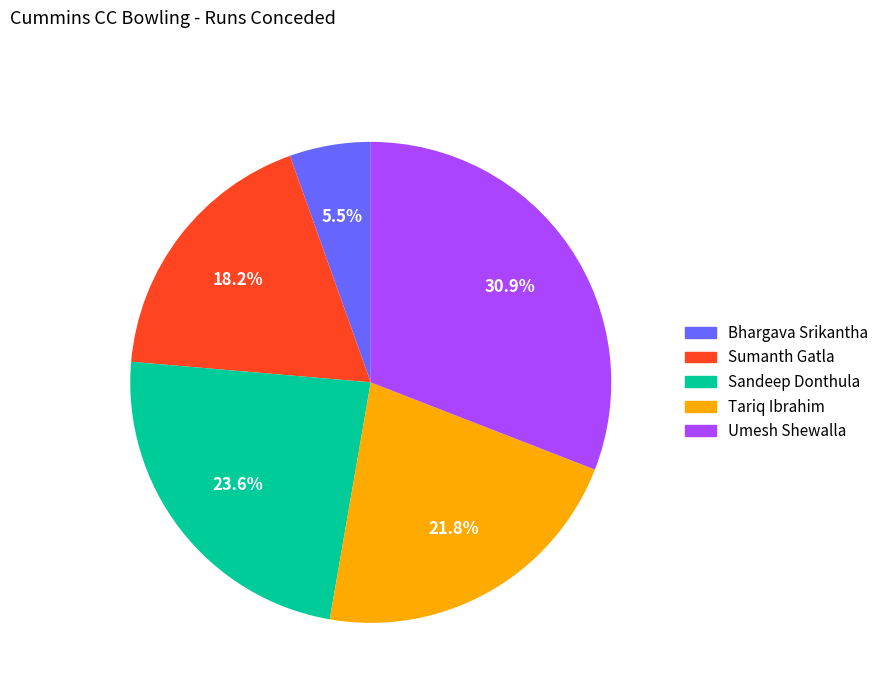

Is the sum of Bhargava Srikantha and Sumanth Gatla greater than half?

No